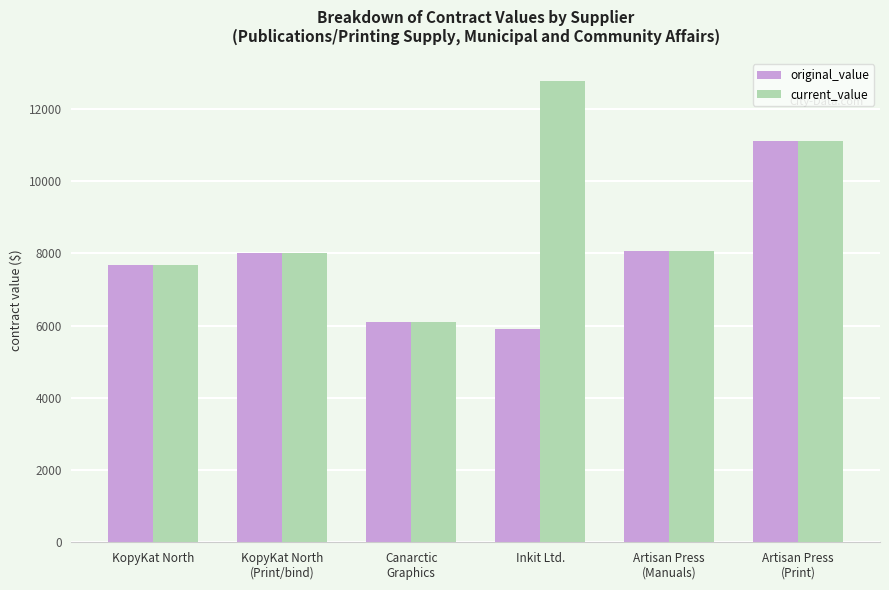

How many groups of bars are there?

6